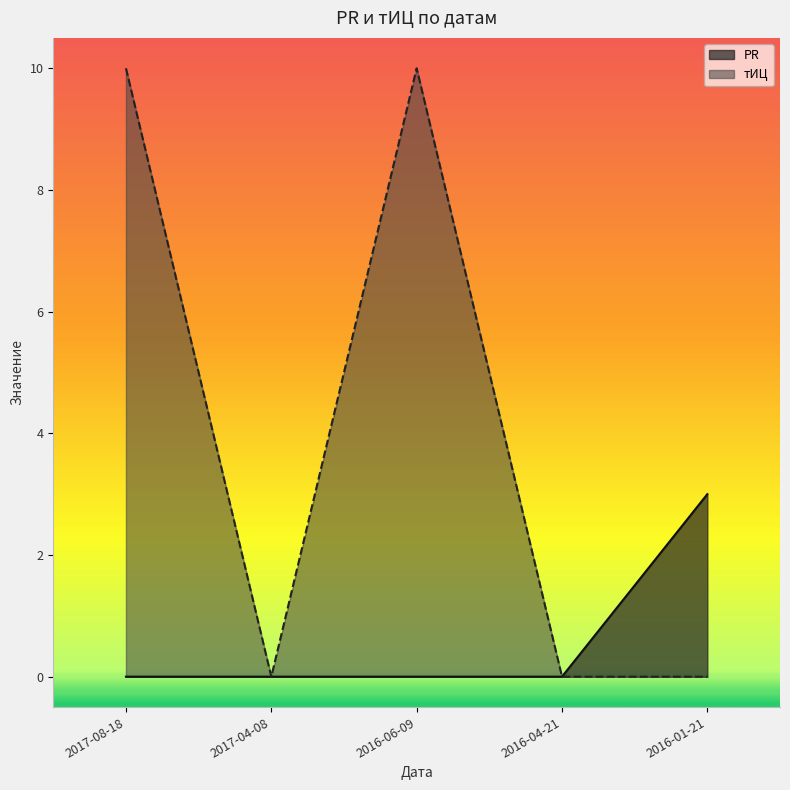

What is the highest value of the PR series?

3